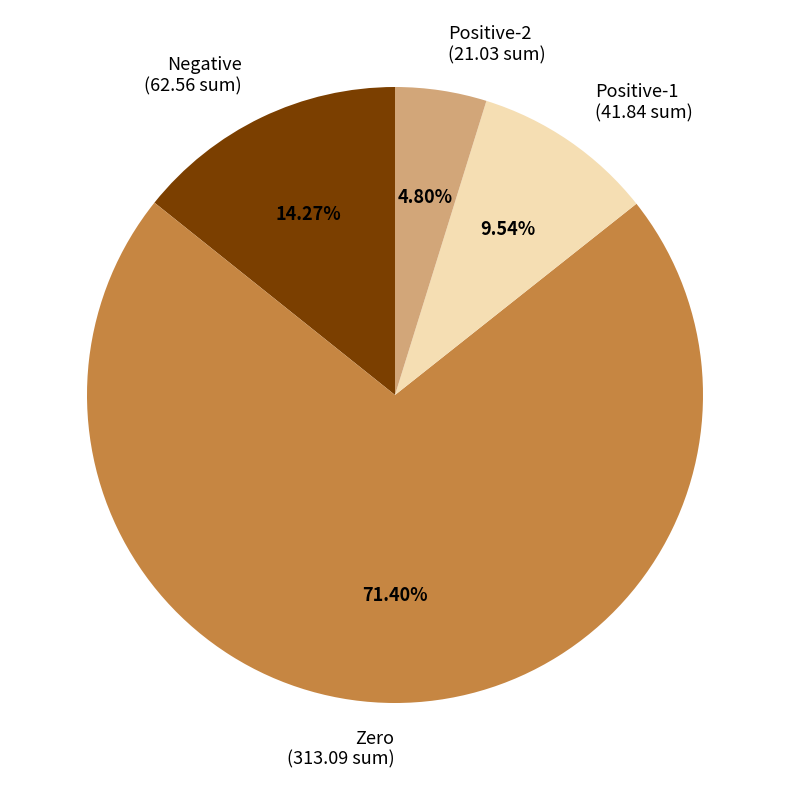

Which slice represents more than half of the pie?

Zero (313.09 sum)